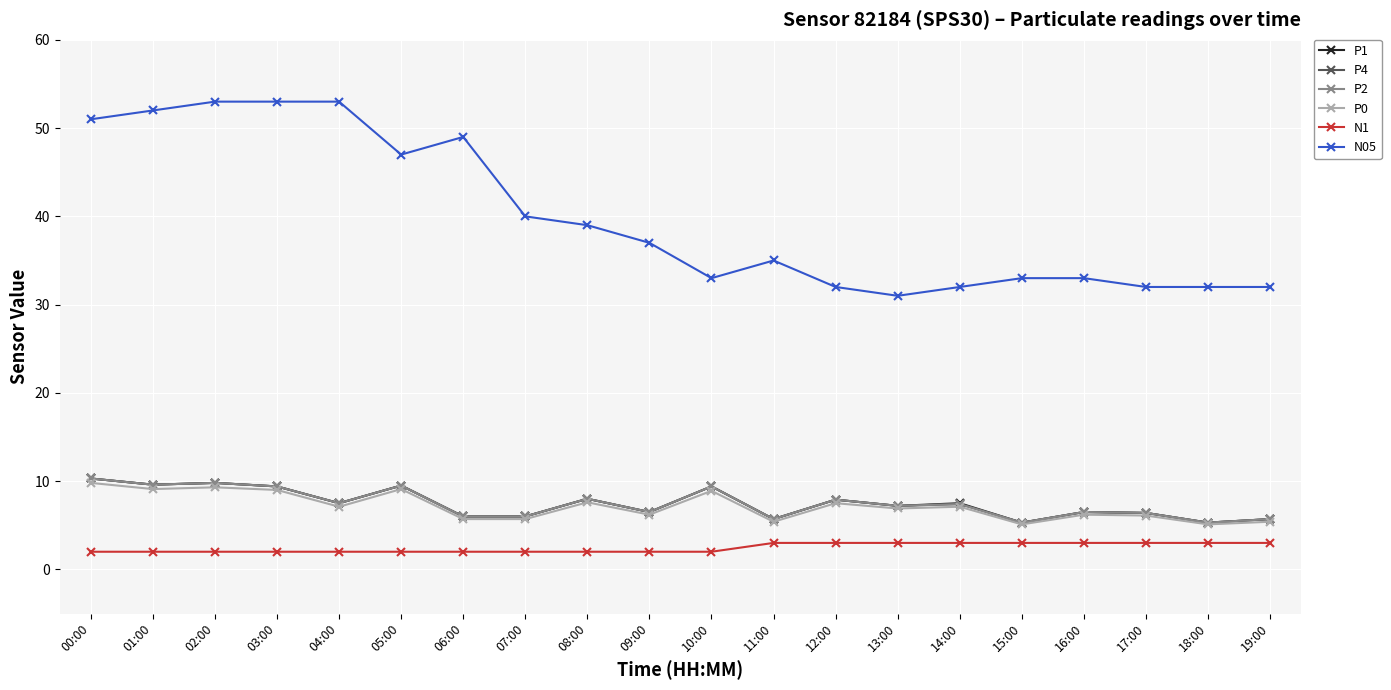

What is the sum of all N1 values?

49.0